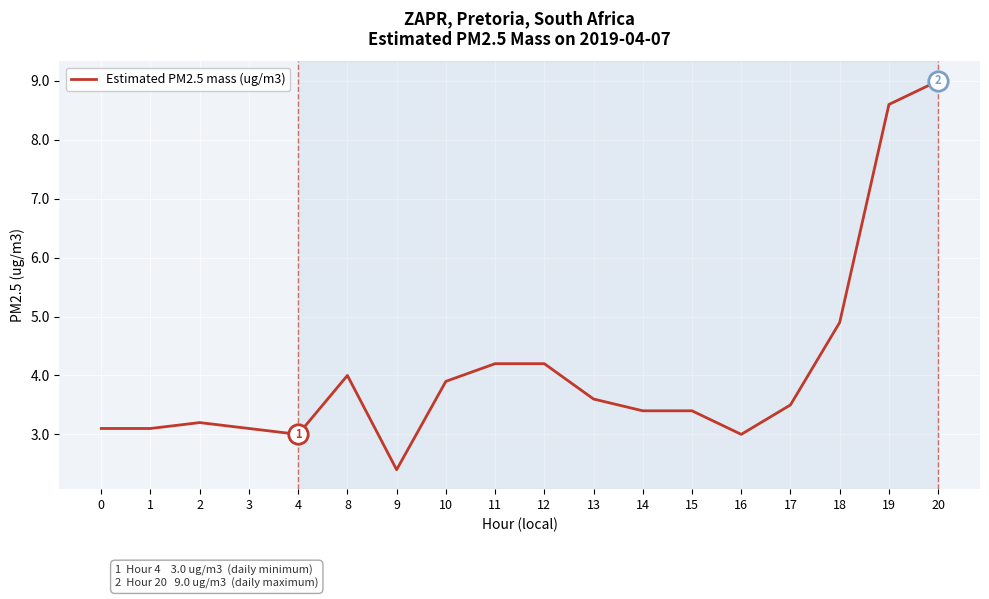

How many distinct data groups are displayed?

1